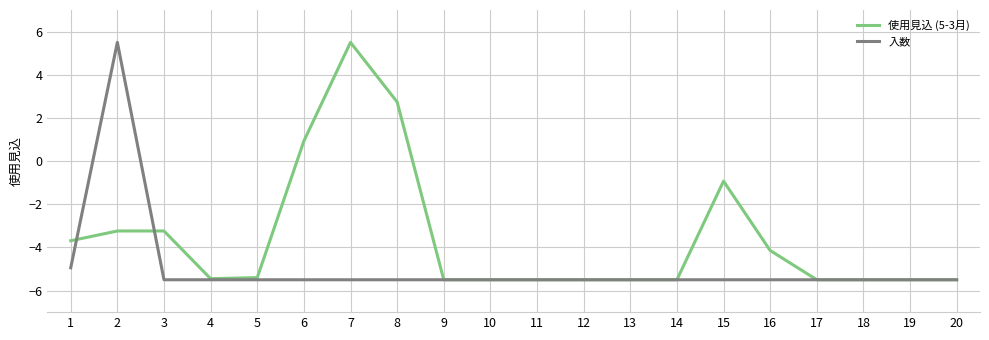

What is the highest value of the 使用見込 (5-3月) series?

5.5